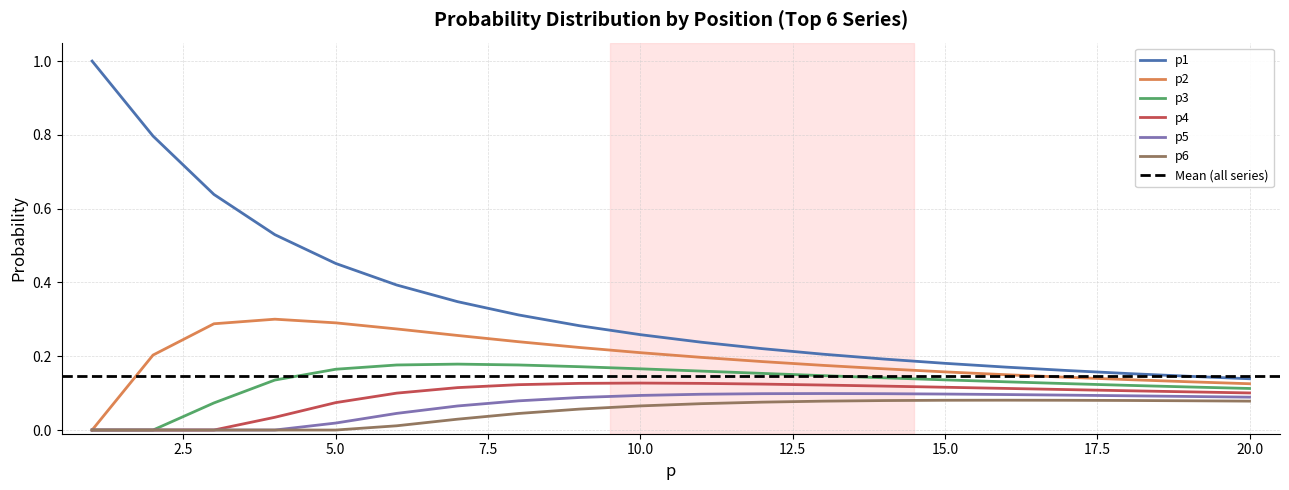

At which label is p4 closest to 0?

1